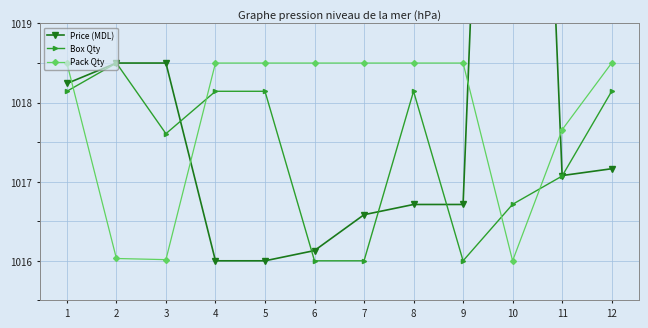

How many series are shown in this chart?

3